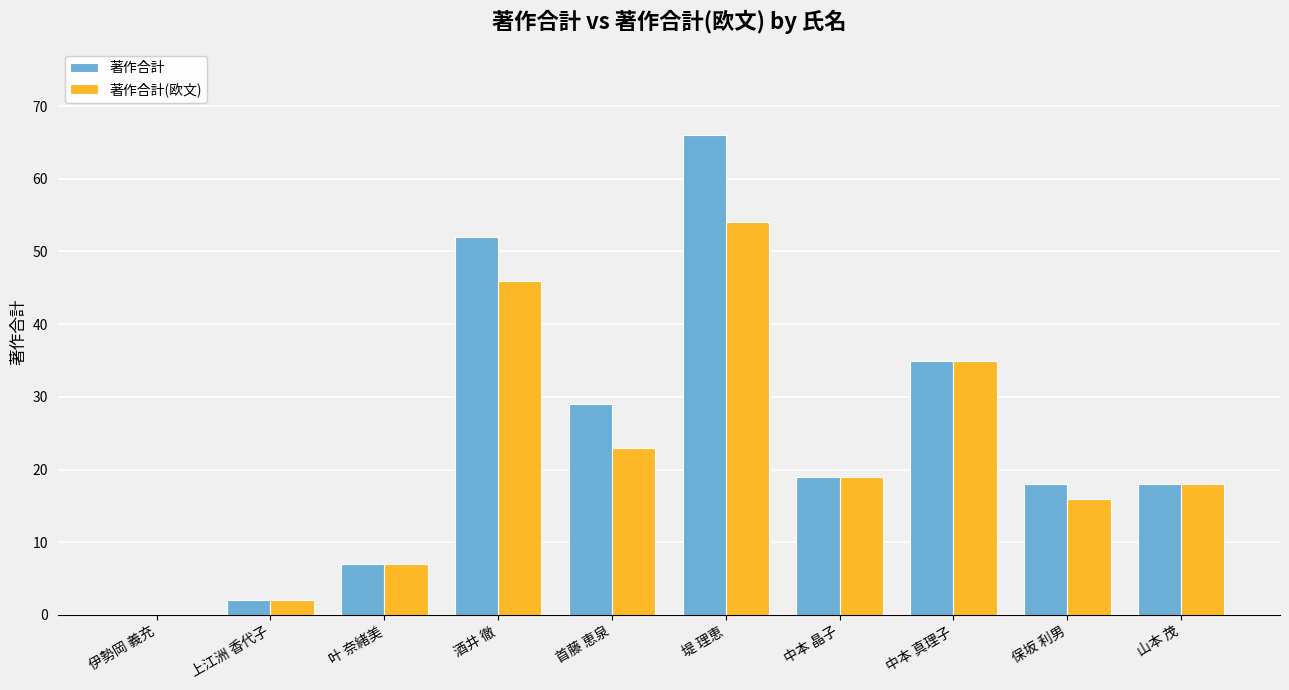

How many values in 著作合計 are above zero?

9